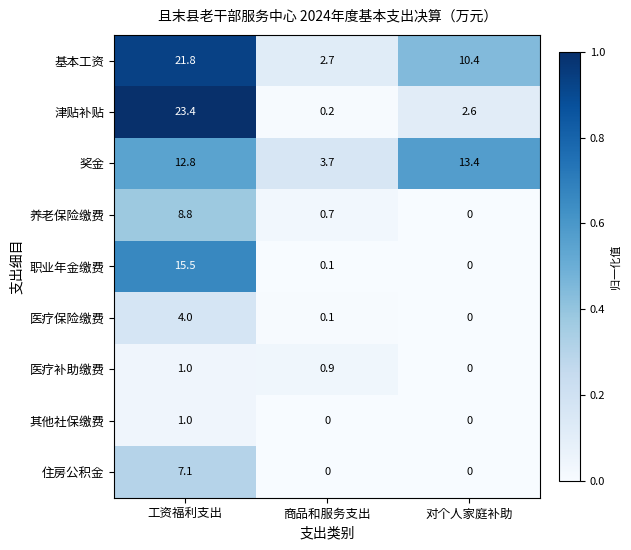

At which category does the chart reach its peak across all series?

工资福利支出